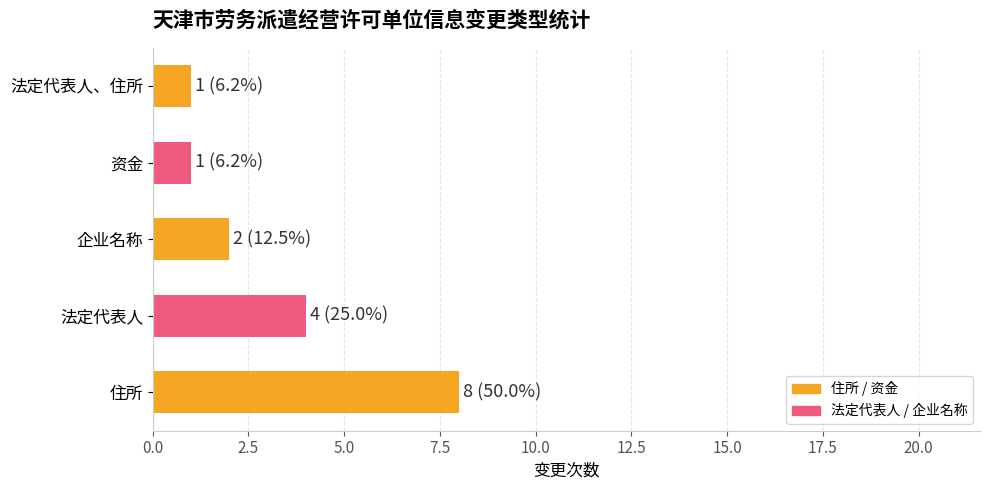

The value at 法定代表人 is 1. True or false?

False